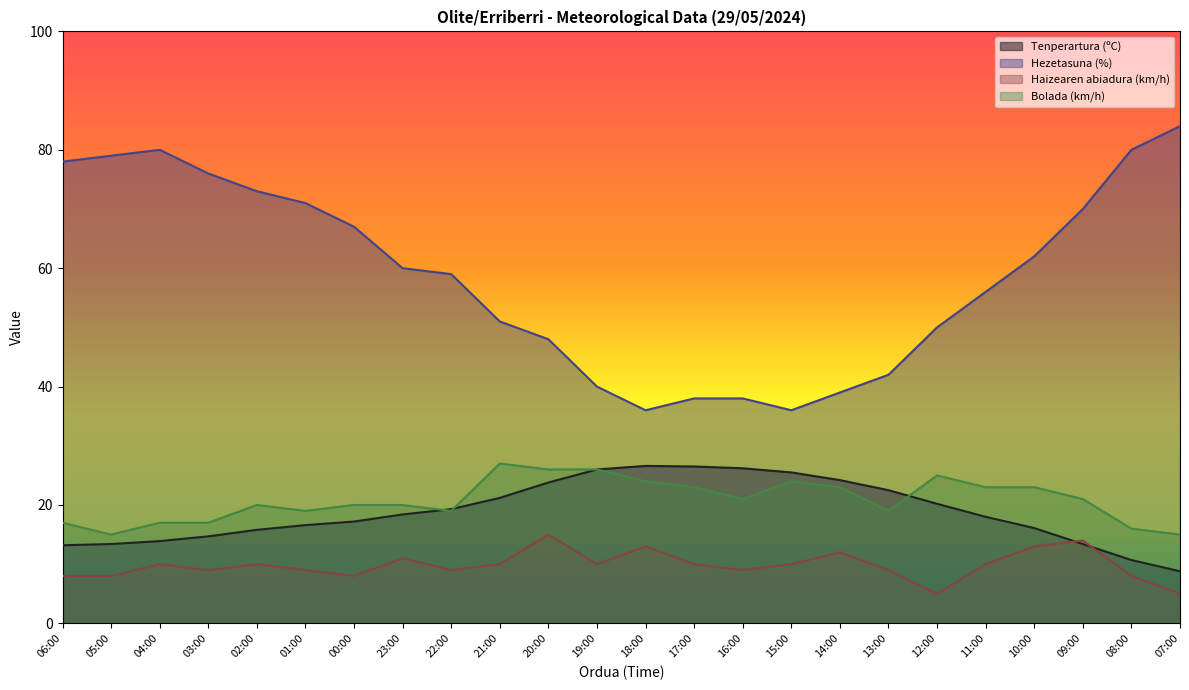

How many data points does each series have?

24